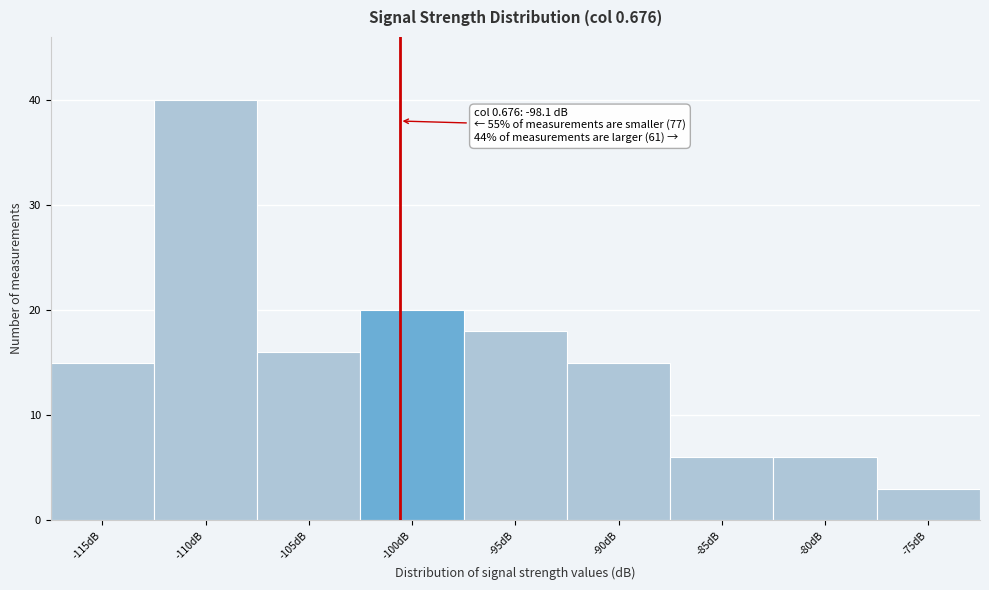

Reading left to right, transcribe all the data shown in this chart.

-115dB=15	-110dB=40	-105dB=16	-100dB=20	-95dB=18	-90dB=15	-85dB=6	-80dB=6	-75dB=3